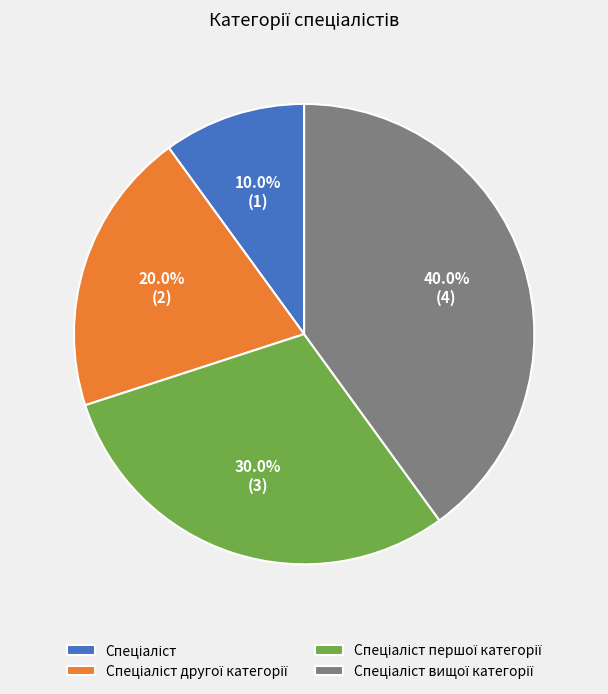

Is there a majority slice in this chart?

No